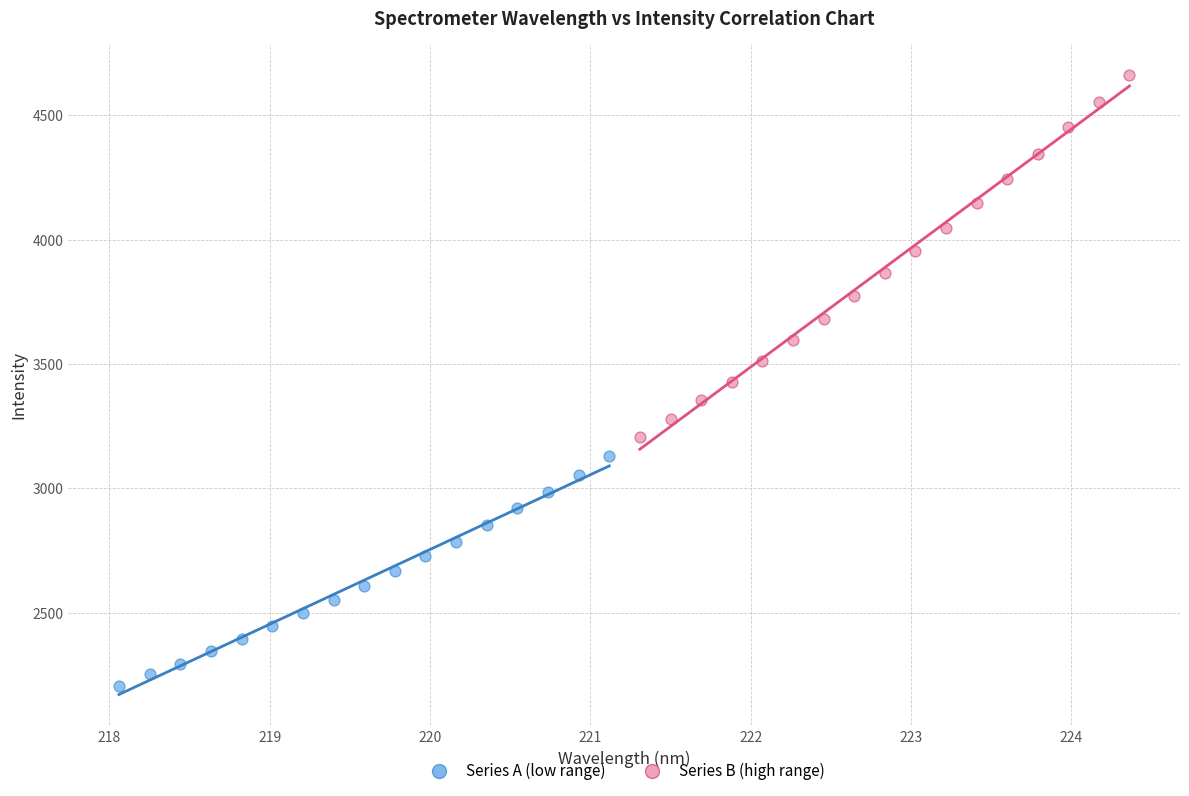

Which series reaches the minimum Y coordinate?

Series A (low range)